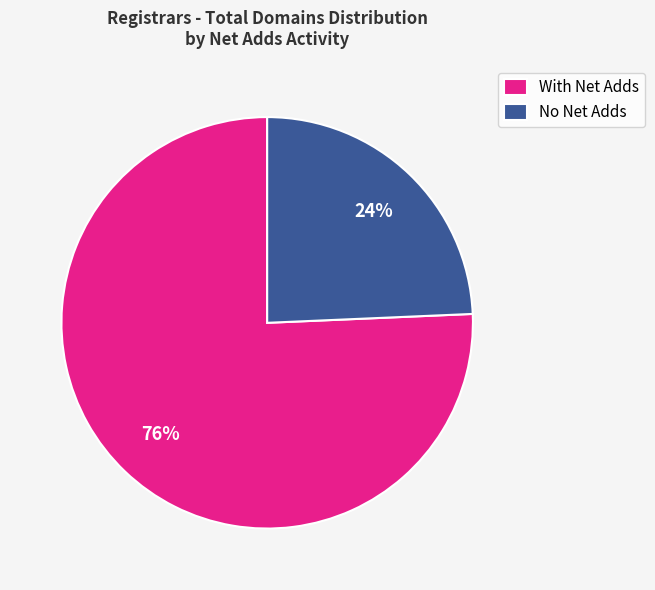

To the nearest percent, what is the combined percentage of No Net Adds and With Net Adds?

100%